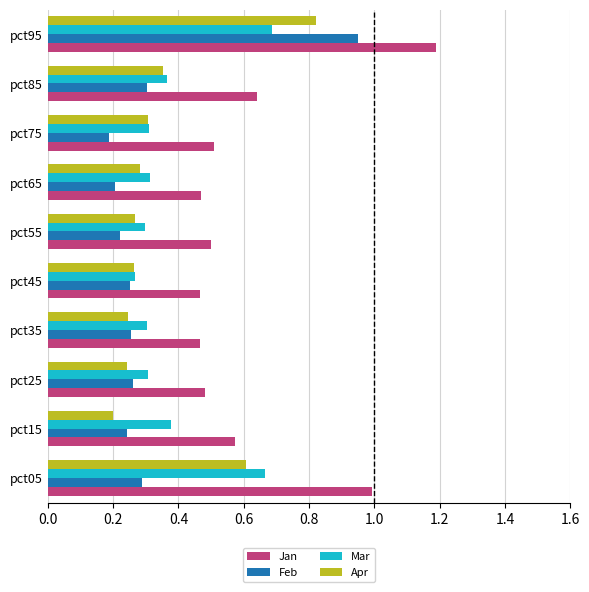

Count the Apr values in the range 0 to 1.

10